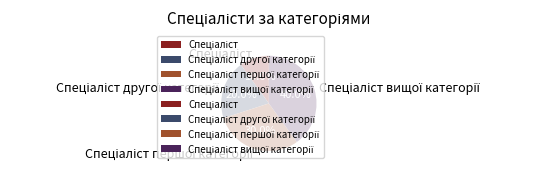

Is there any slice that represents more than half of the pie?

No